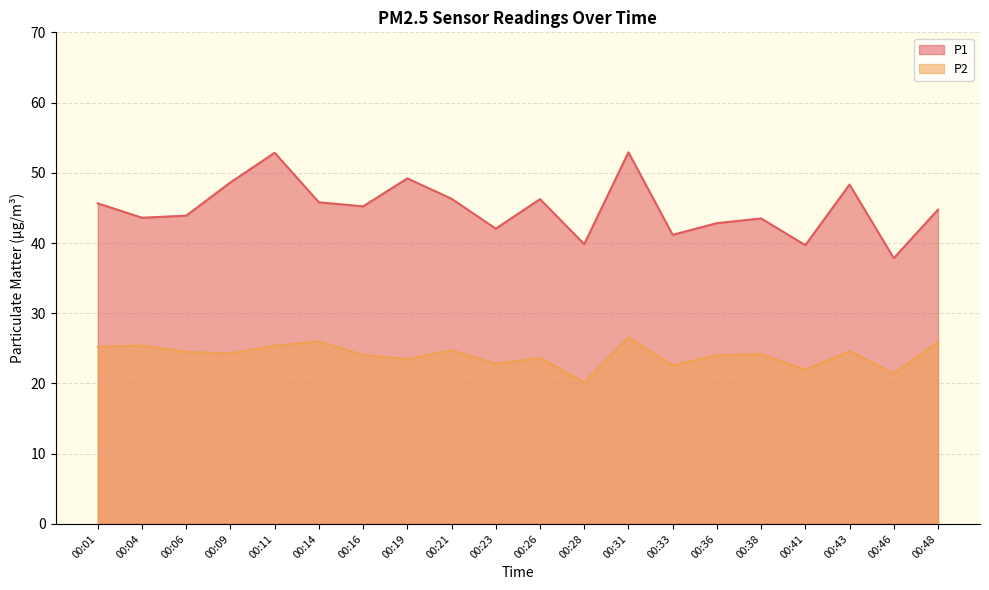

What is the value of the P2 point at the 10th from the left?

22.8